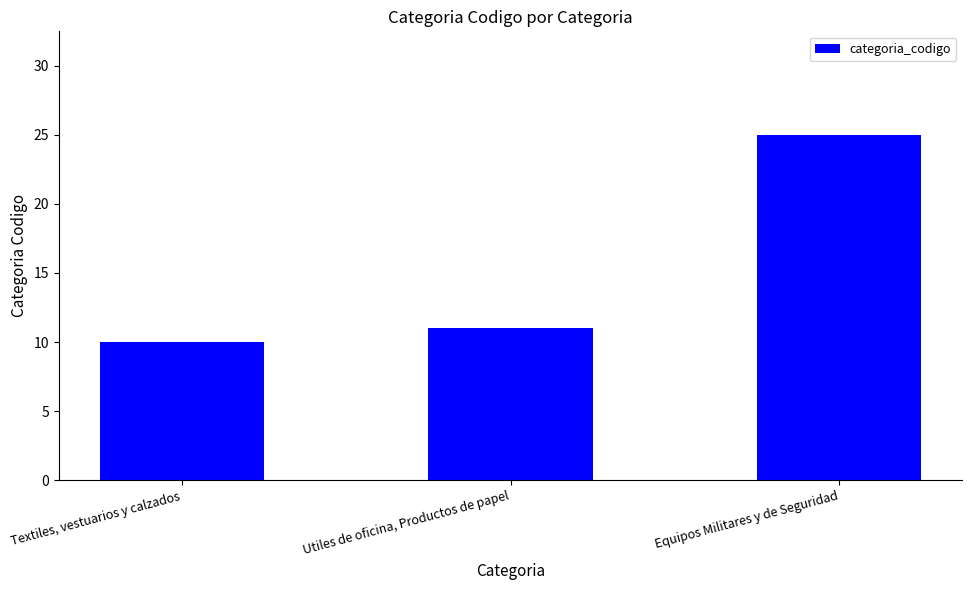

The chart shows a value of 5 at Textiles, vestuarios y calzados. True or false?

False